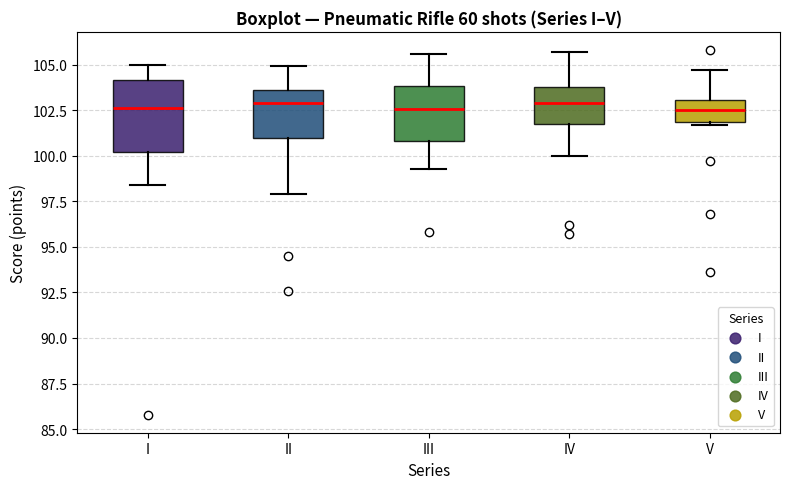

Where does the upper whisker of the box for II end on the y-axis? The values are not printed on the chart, so give them approximately, as read against the axis.

105.0